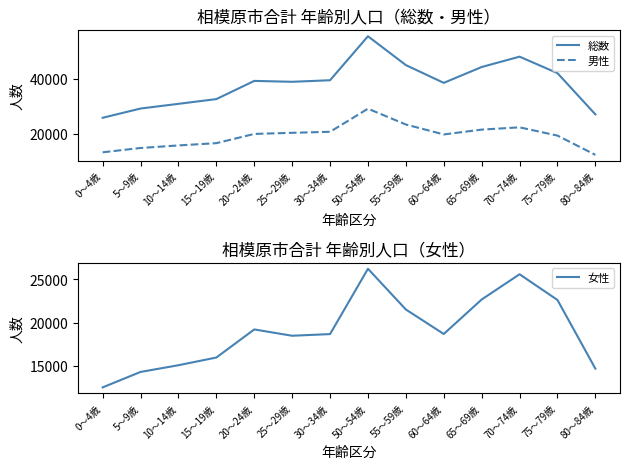

Rank the categories by 男性 value from highest to lowest.

50～54歳, 55～59歳, 70～74歳, 65～69歳, 30～34歳, 25～29歳, 20～24歳, 60～64歳, 75～79歳, 15～19歳, 10～14歳, 5～9歳, 0～4歳, 80～84歳